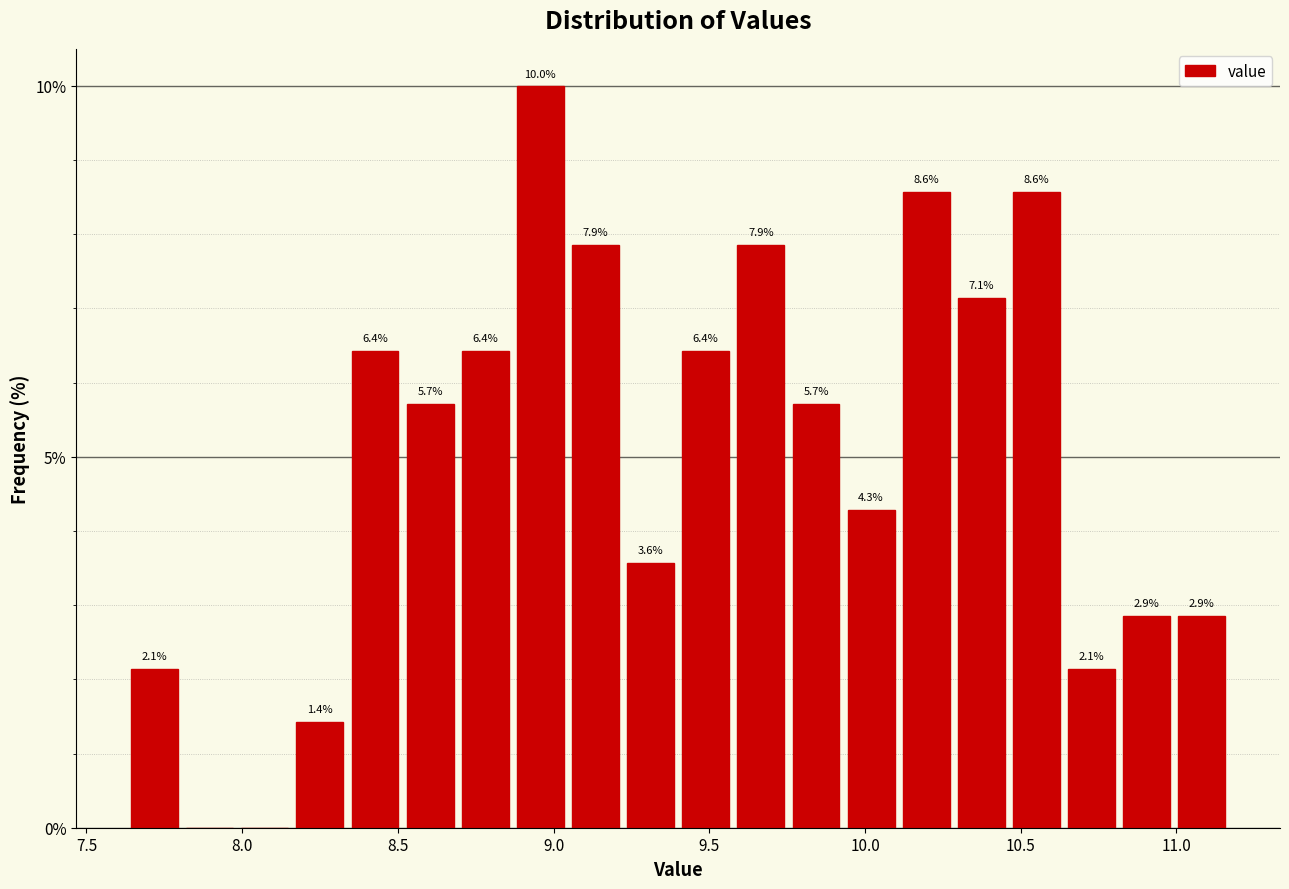

Around what value on the x-axis is the tallest bar? Give the approximate position of its centre, as read against the axis.

8.95